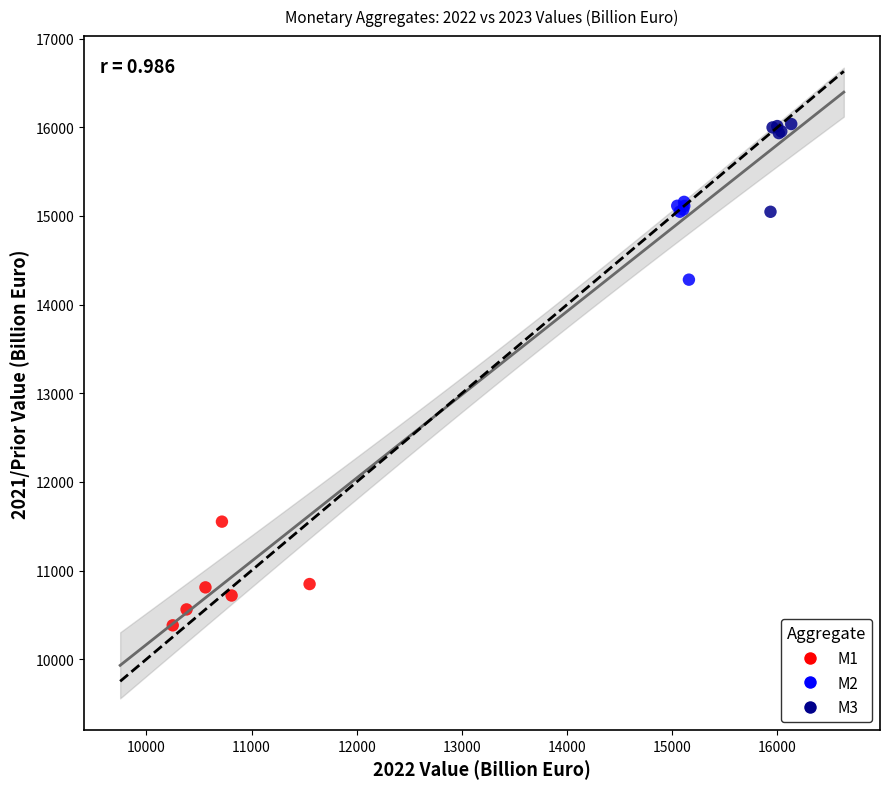

Which series contains the highest Y value?

M3